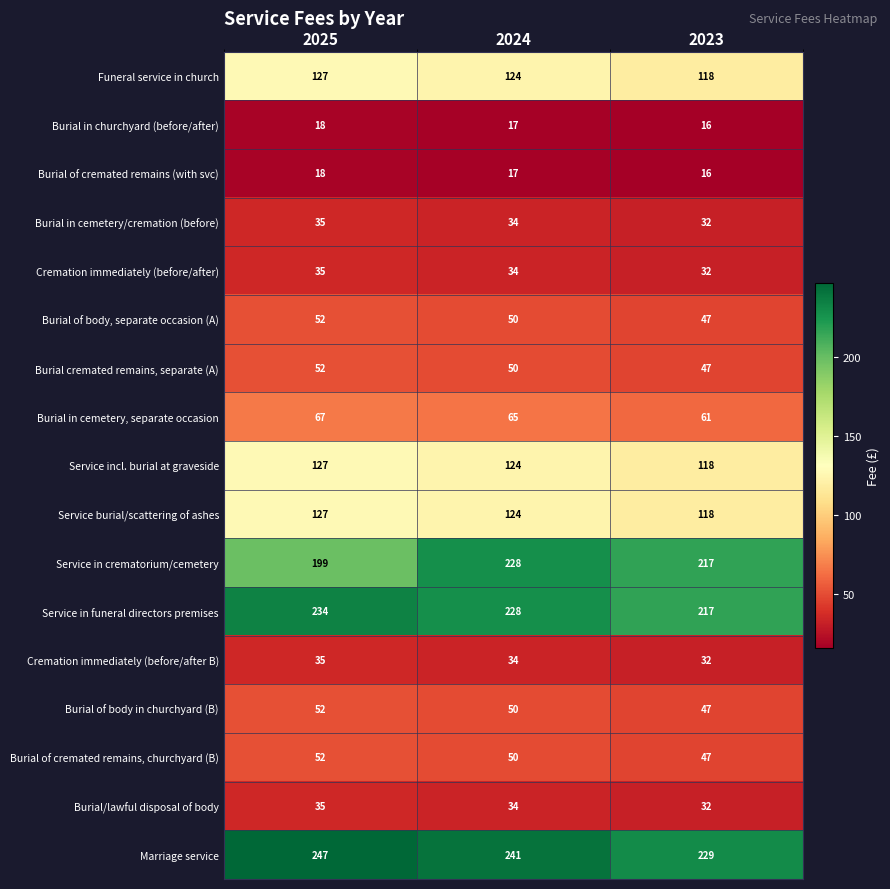

The Burial cremated remains, separate (A) series shows 52 at 2025. True or false?

True